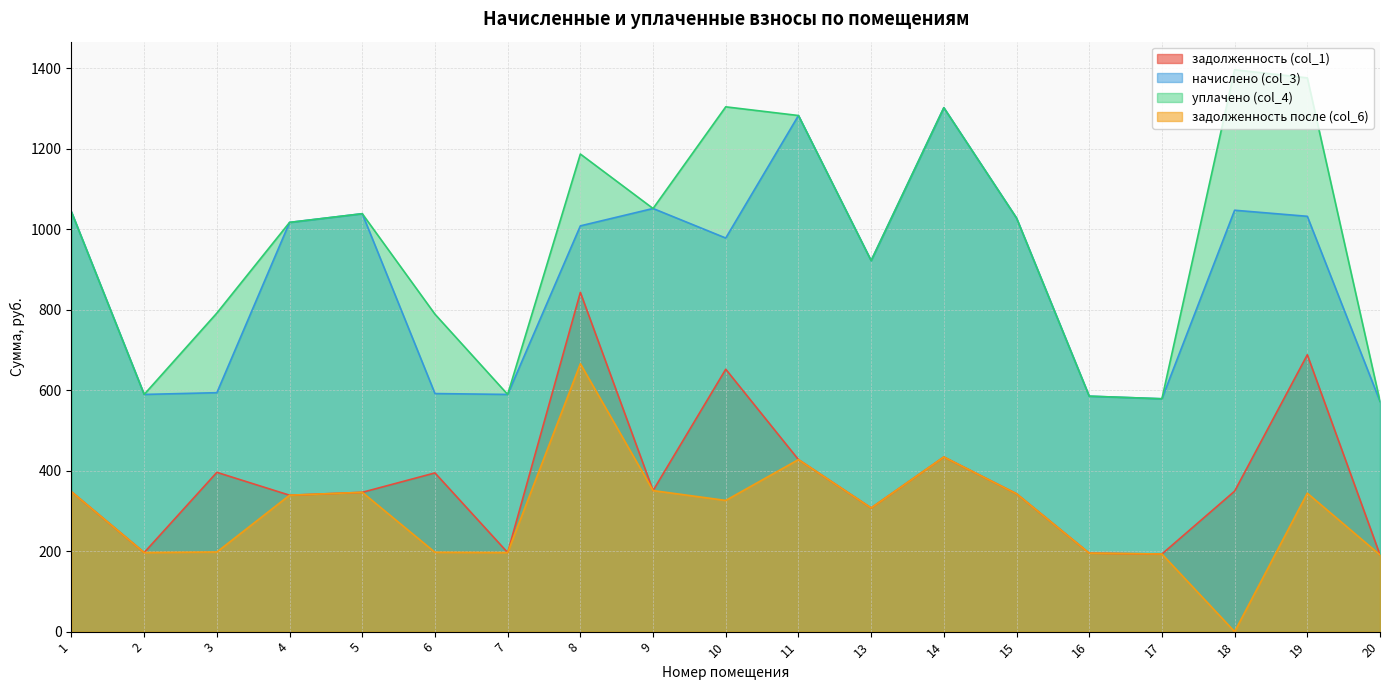

Where is the first local minimum for начислено (col_3)?

2